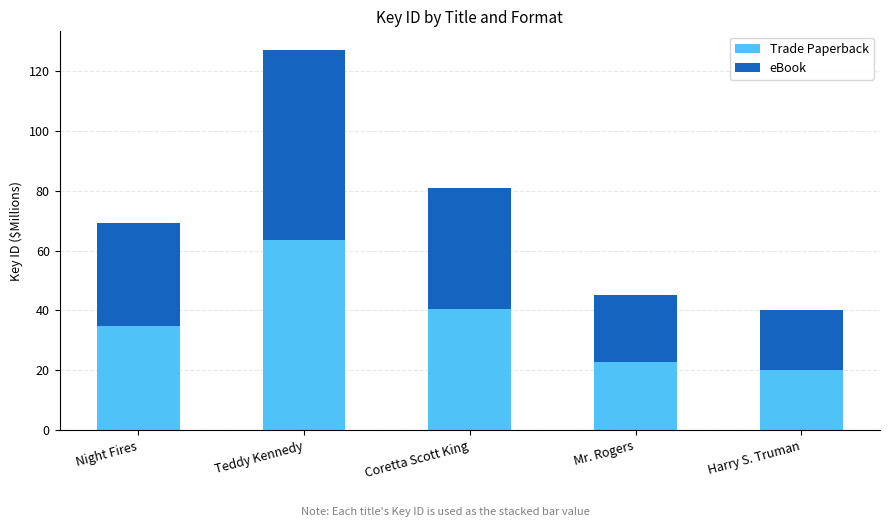

Read the Trade Paperback value at Mr. Rogers.

22.7